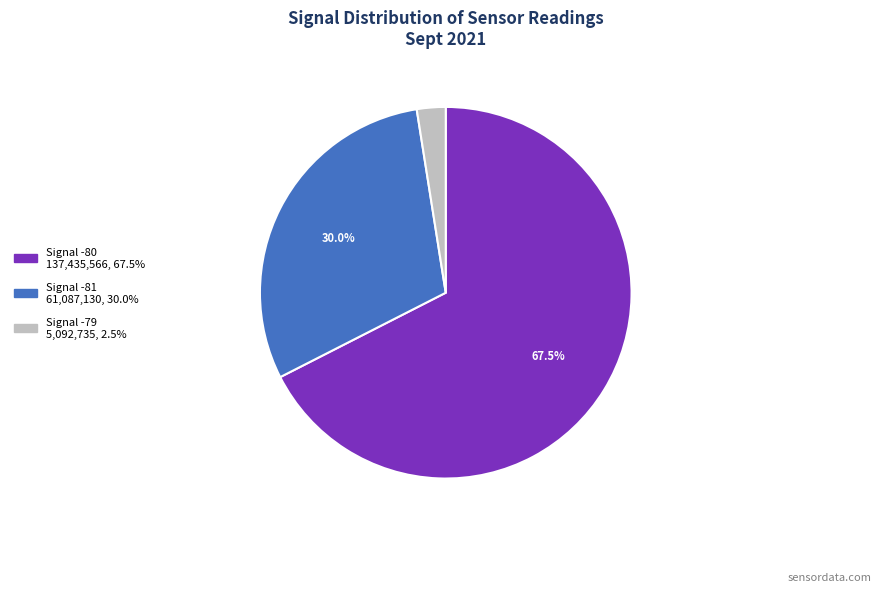

Is there a majority slice in this chart?

Yes